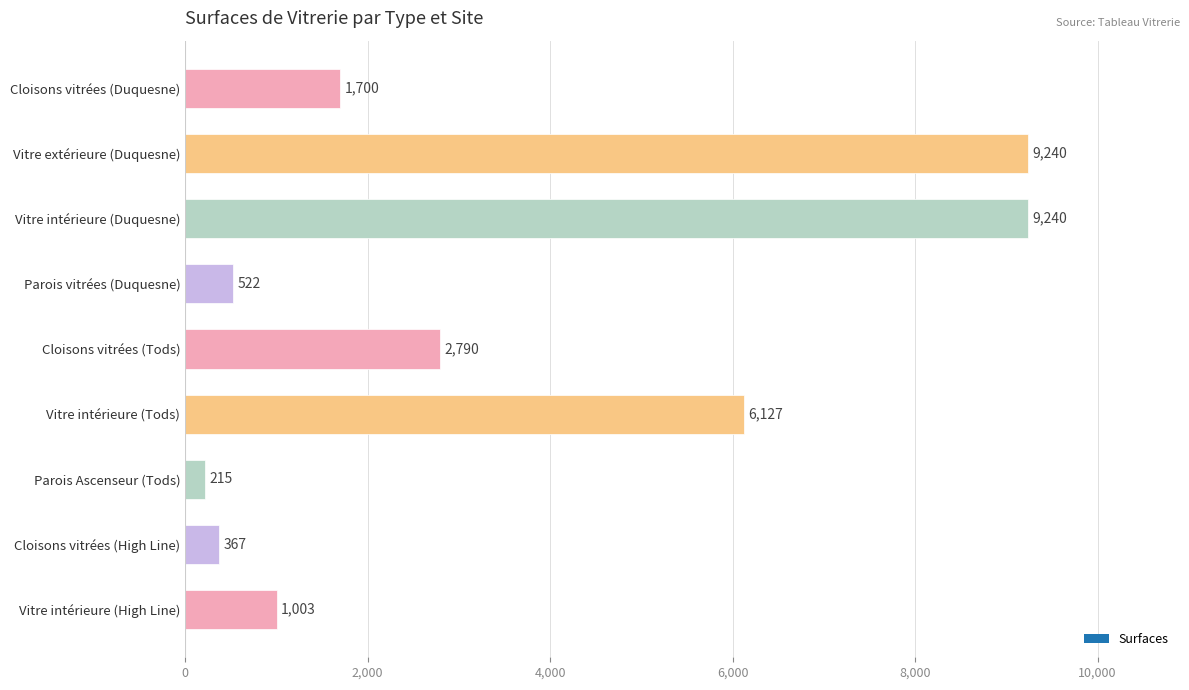

What is the greatest value displayed?

9240